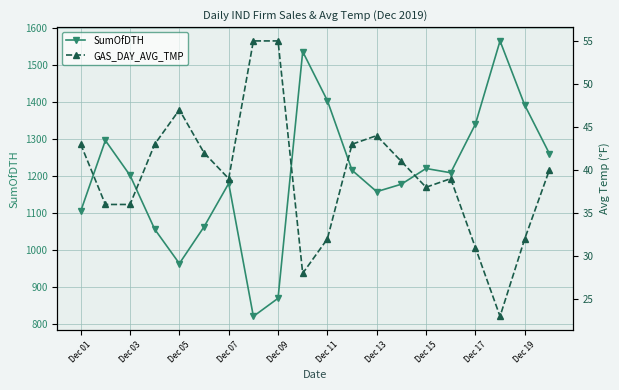

True or false: SumOfDTH has more than 0 points higher than both neighbors.

True